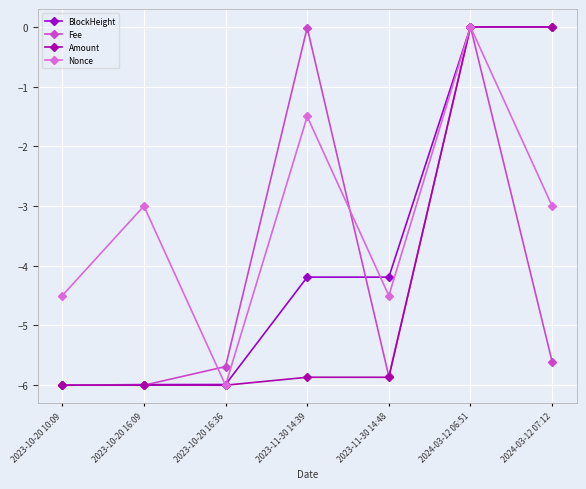

True or false: Amount and Nonce cross at least once.

False